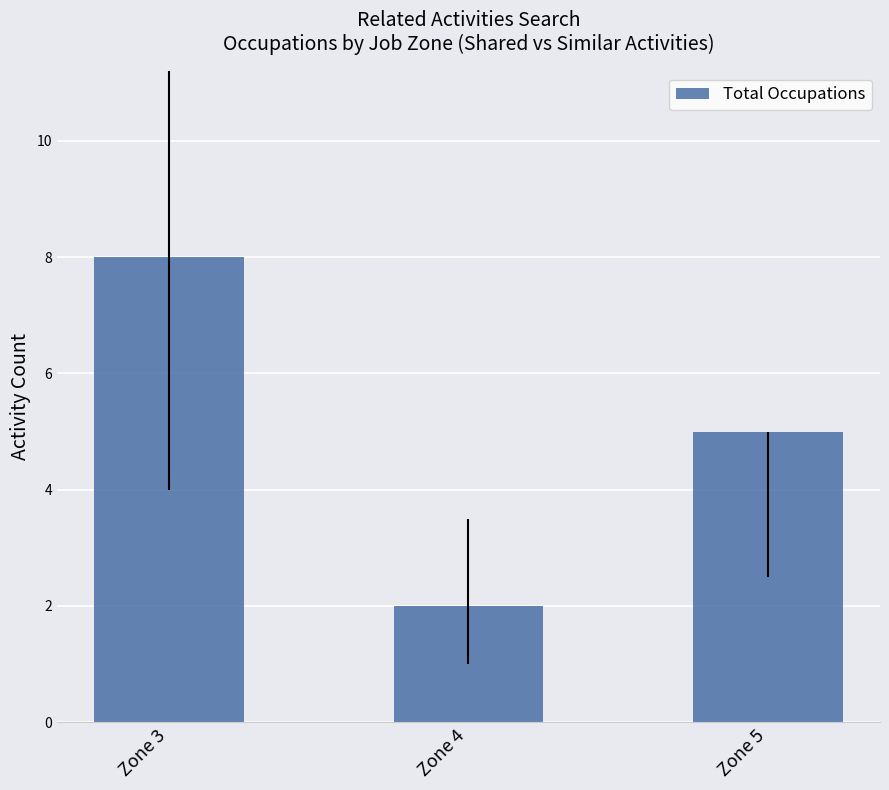

Read the value at Zone 5.

5